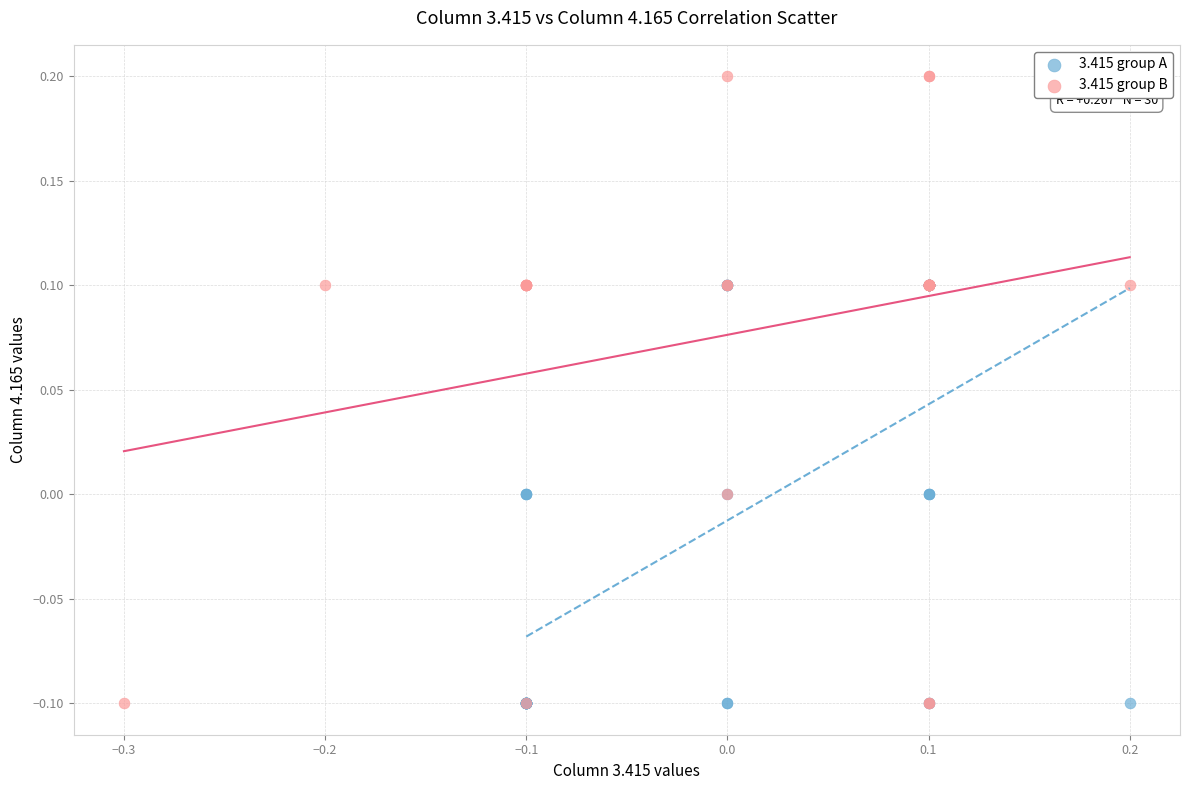

Which series contains the highest Y value?

3.415 group B